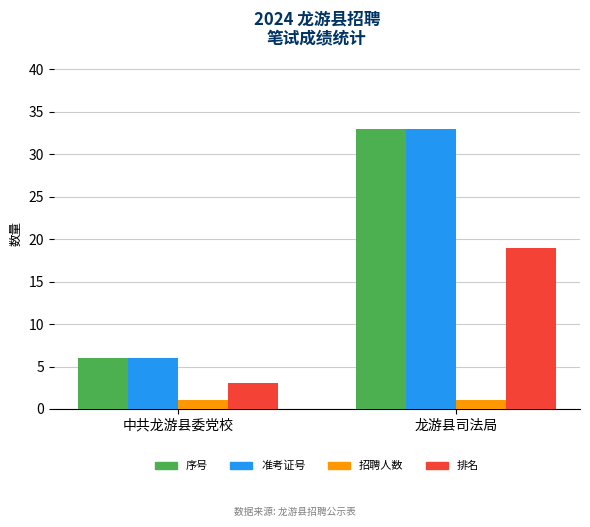

How many 排名 values are between 3 and 19?

2